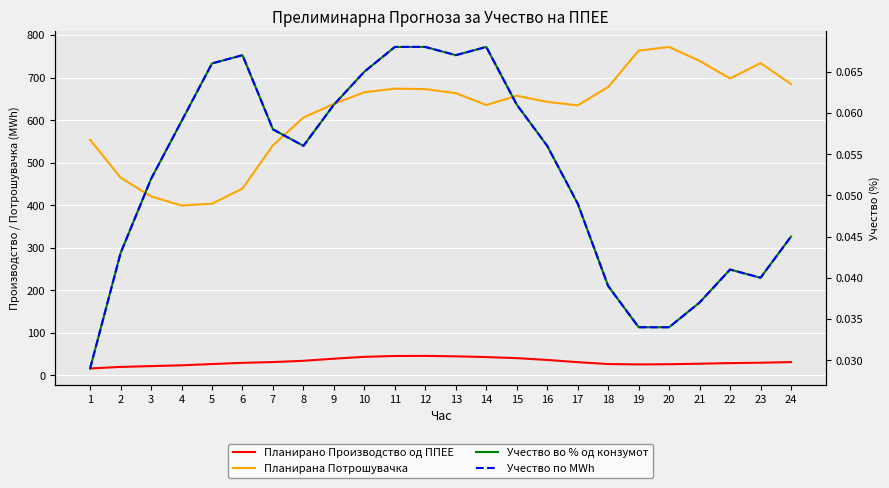

True or false: Учество во % од конзумот and Планирана Потрошувачка intersect in this chart.

False